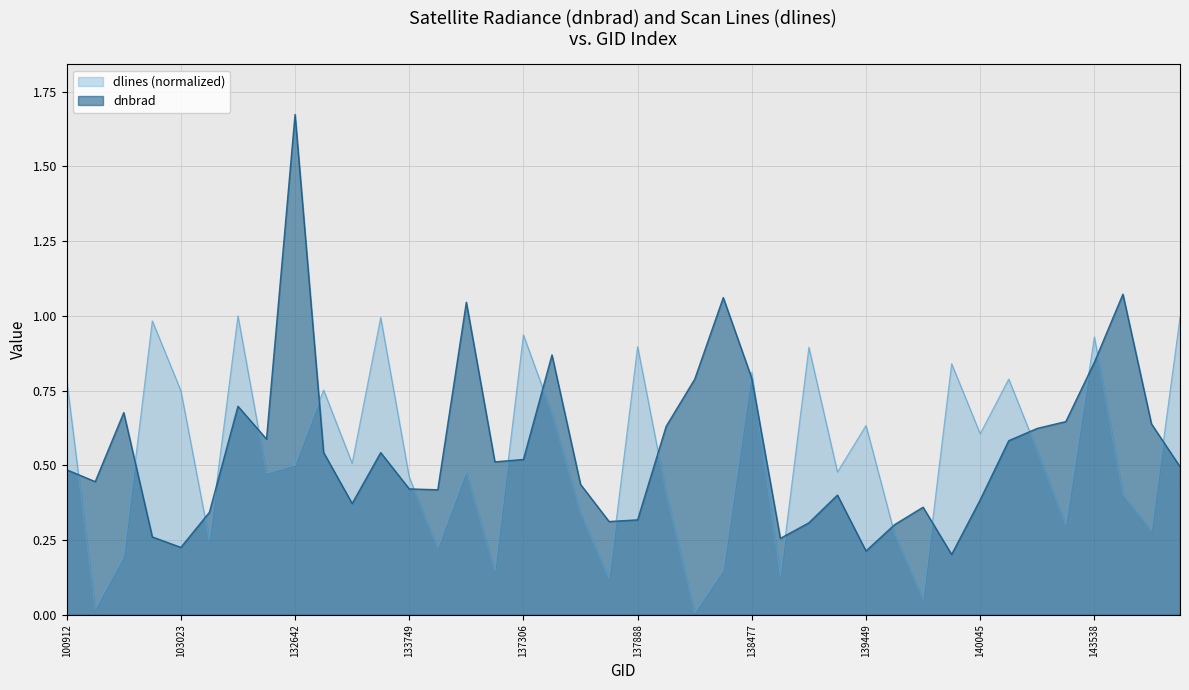

How many times do dlines and dnbrad cross each other?

20